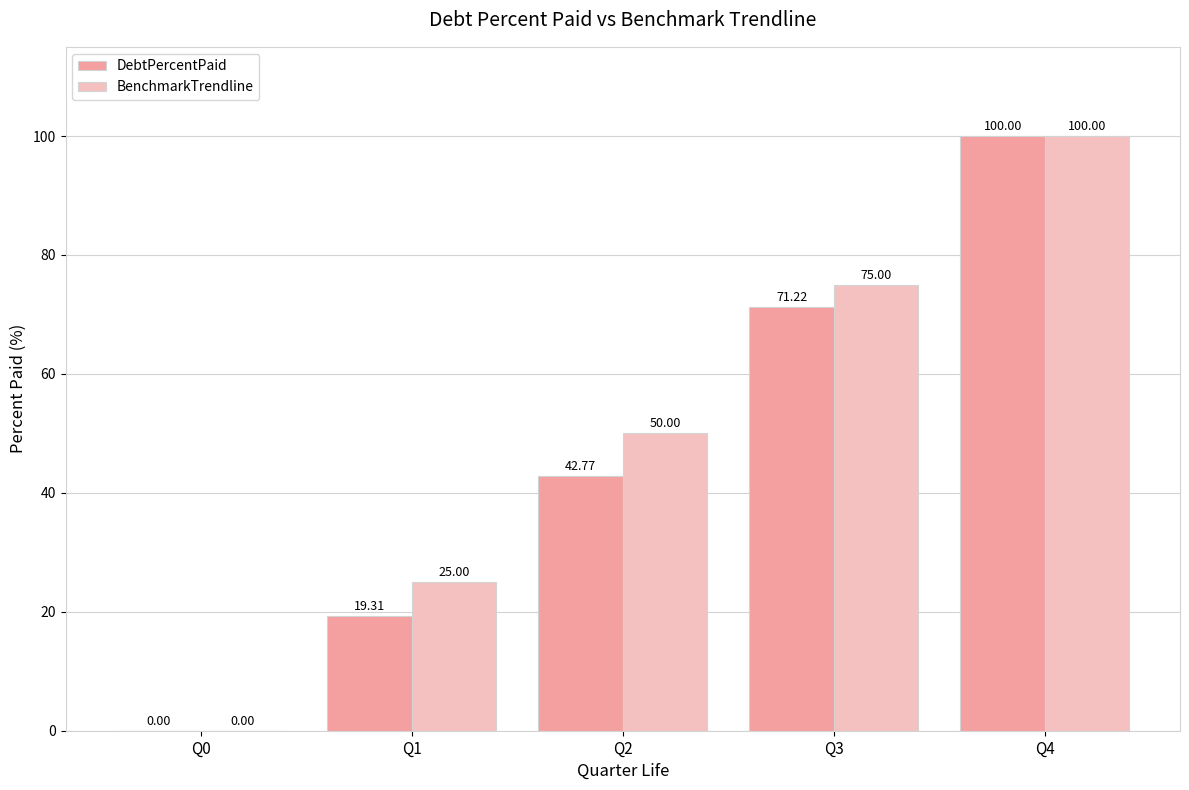

Is it true that DebtPercentPaid equals 17.6 at Q3?

False